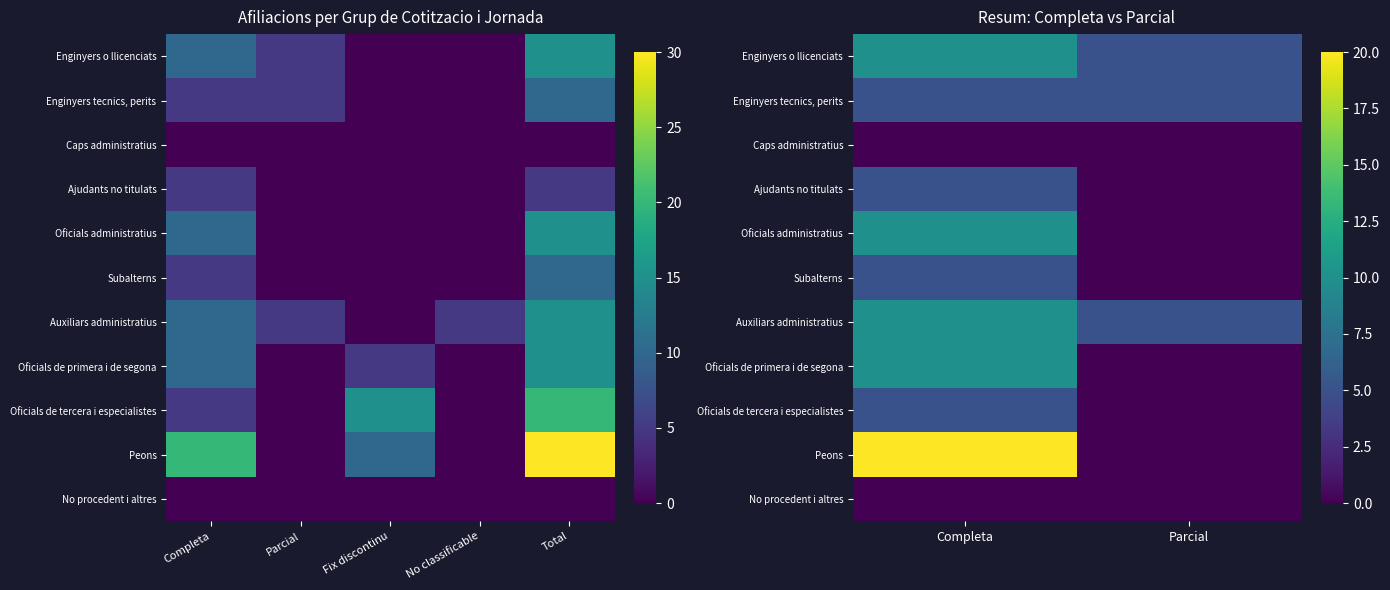

True or false: Oficials de primera i de segona has a value of 10 at Completa.

True